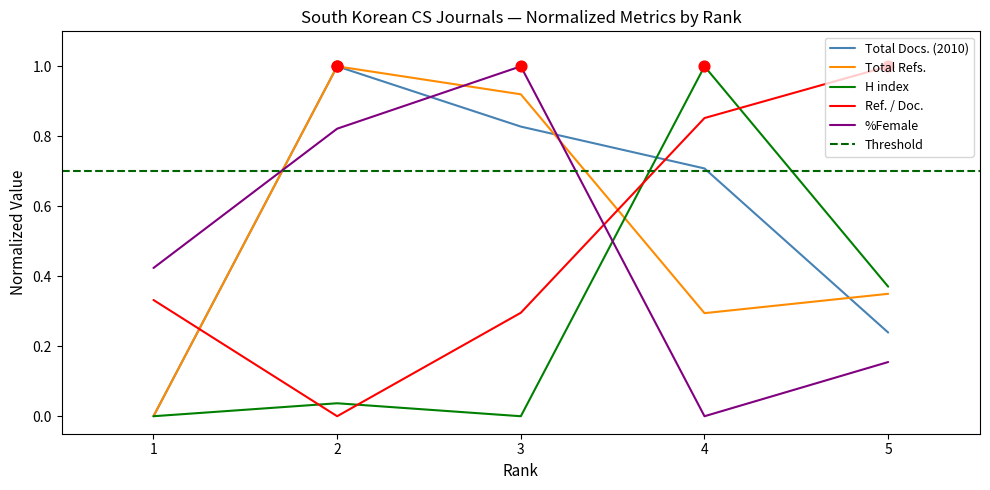

What is the total value across all series at 2?

2.0